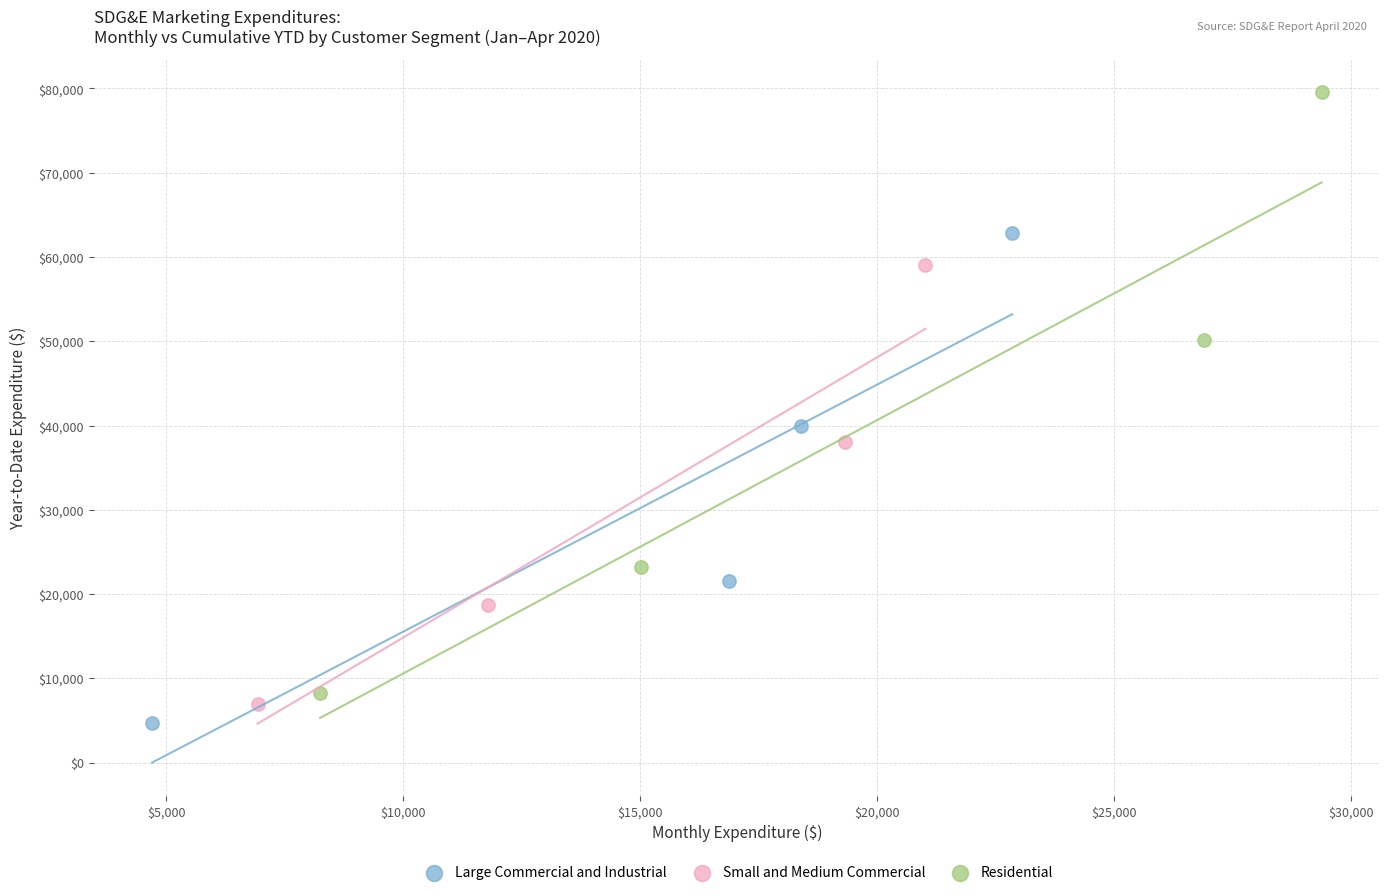

Which series contains the highest Y value?

Residential